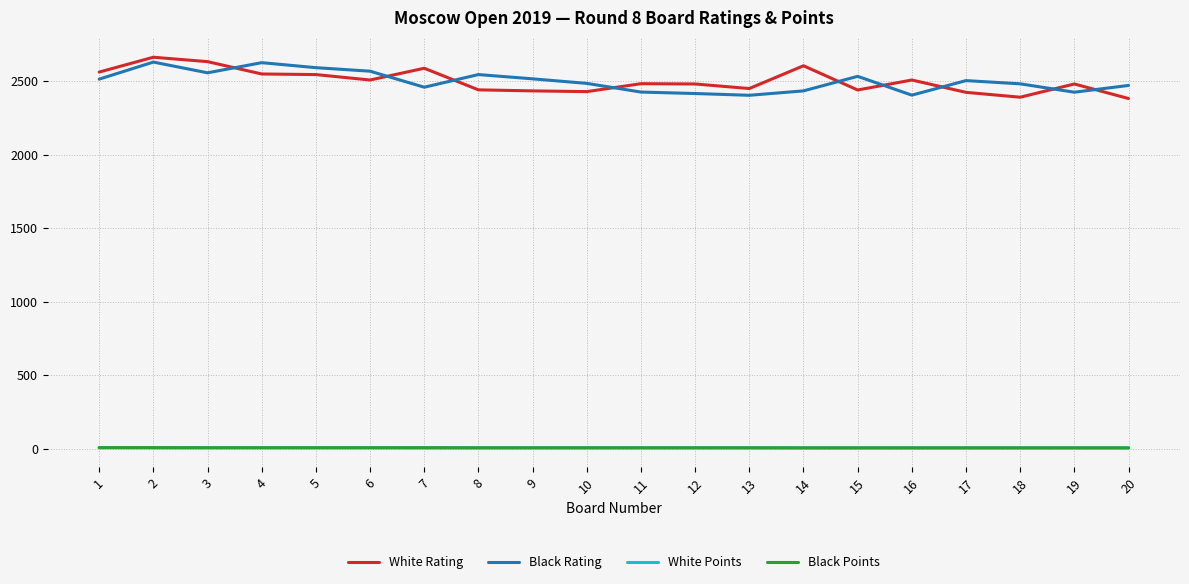

What are all the series names shown in the legend?

White Rating, Black Rating, White Points, Black Points